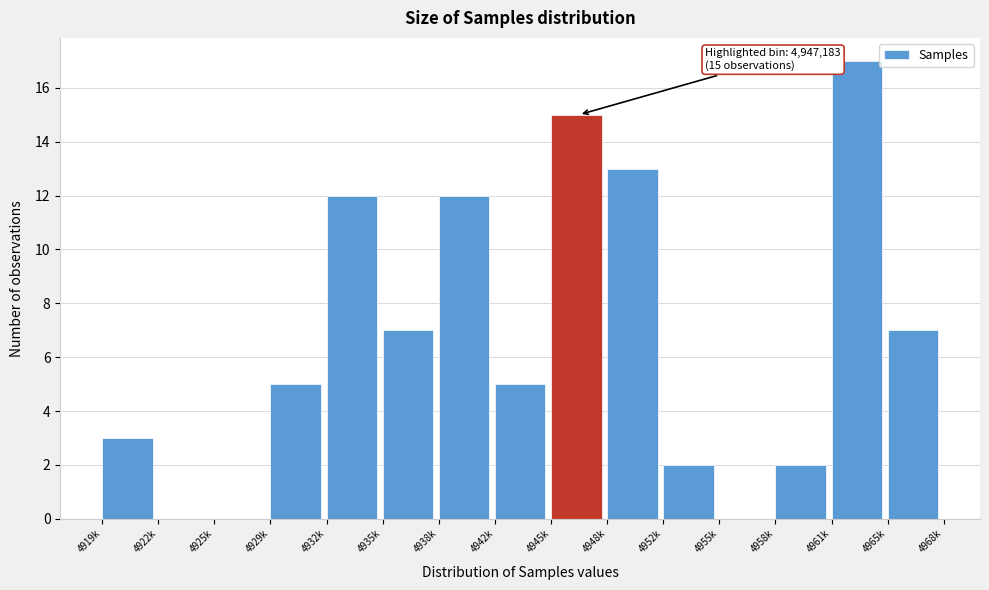

Reading left to right, extract all data points from this chart.

4919k=3	4922k=0	4925k=0	4929k=5	4932k=12	4935k=7	4938k=12	4942k=5	4945k=15	4948k=13	4952k=2	4955k=0	4958k=2	4961k=17	4965k=7